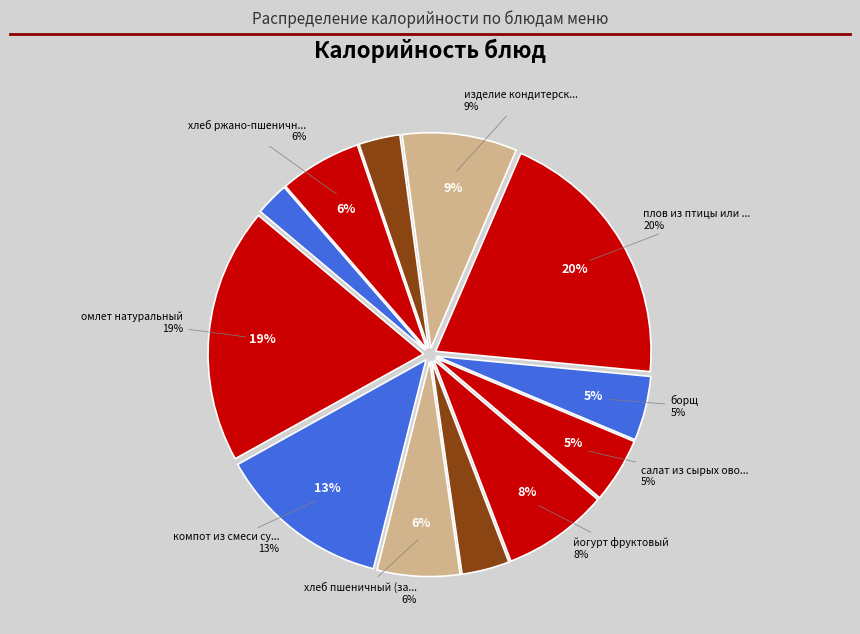

What percentage is the хлеб пшеничный (завтрак) slice, to the nearest percent?

6%